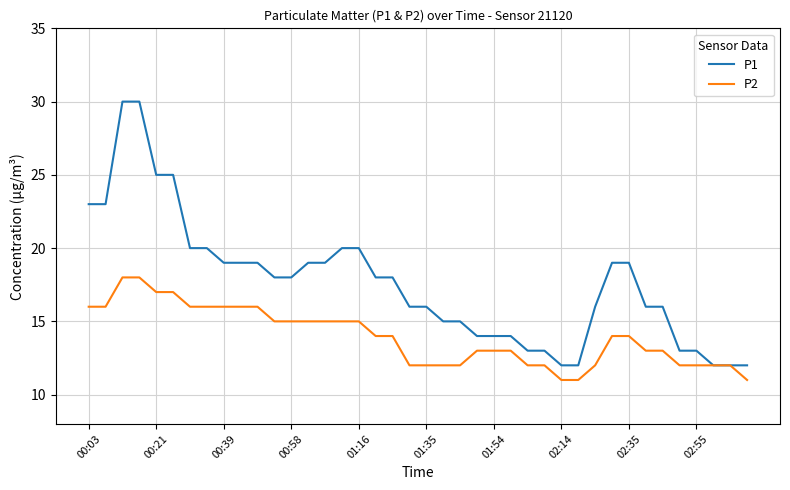

What is the highest value of the P1 series?

30